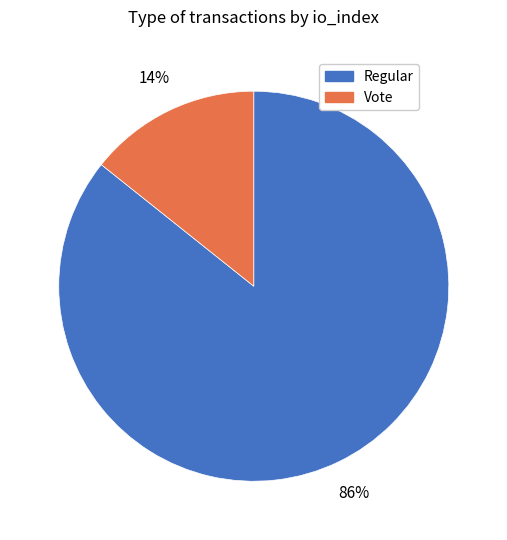

Does any single category account for the majority?

Yes